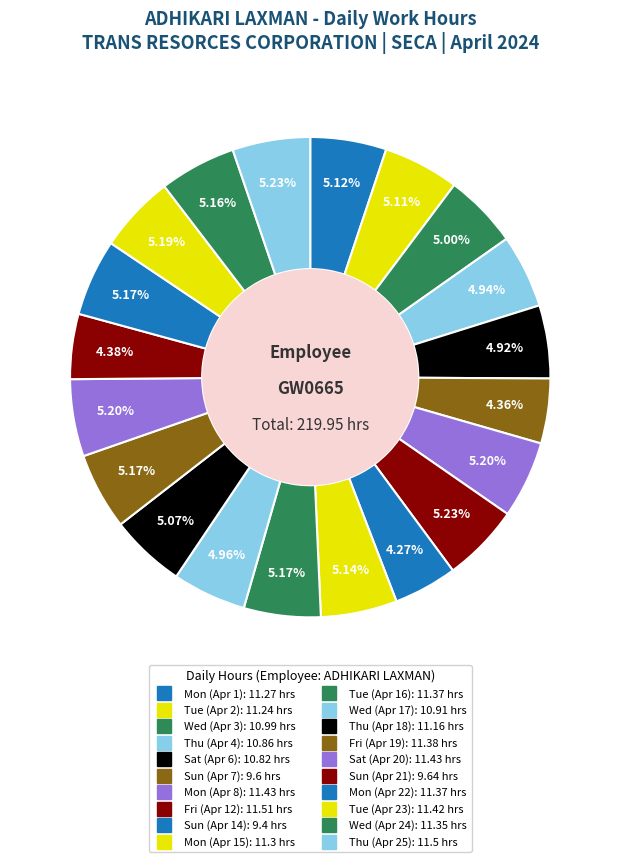

What is the total percentage of Sat (Apr 20) and Fri (Apr 19)?

10.4%